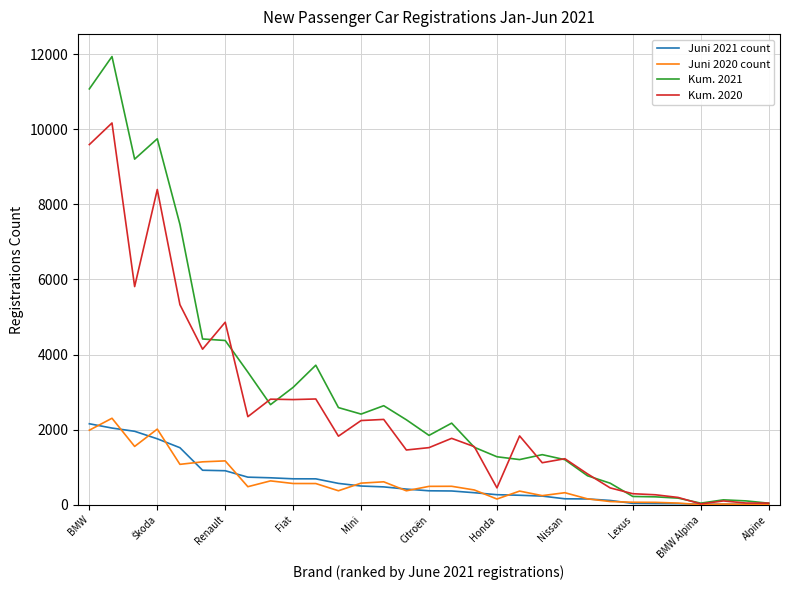

What is the greatest value displayed?

11933